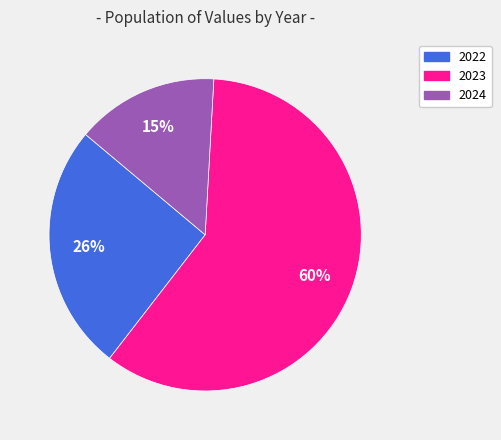

Do 2024 and 2022 together represent more than half of the pie?

No